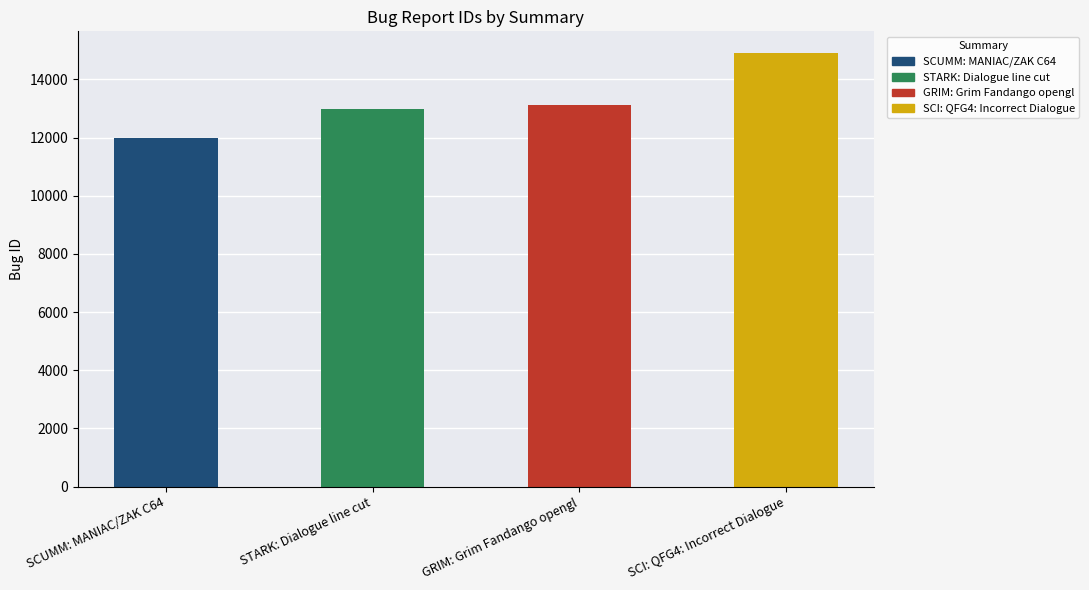

What is the sum of all values?

52979